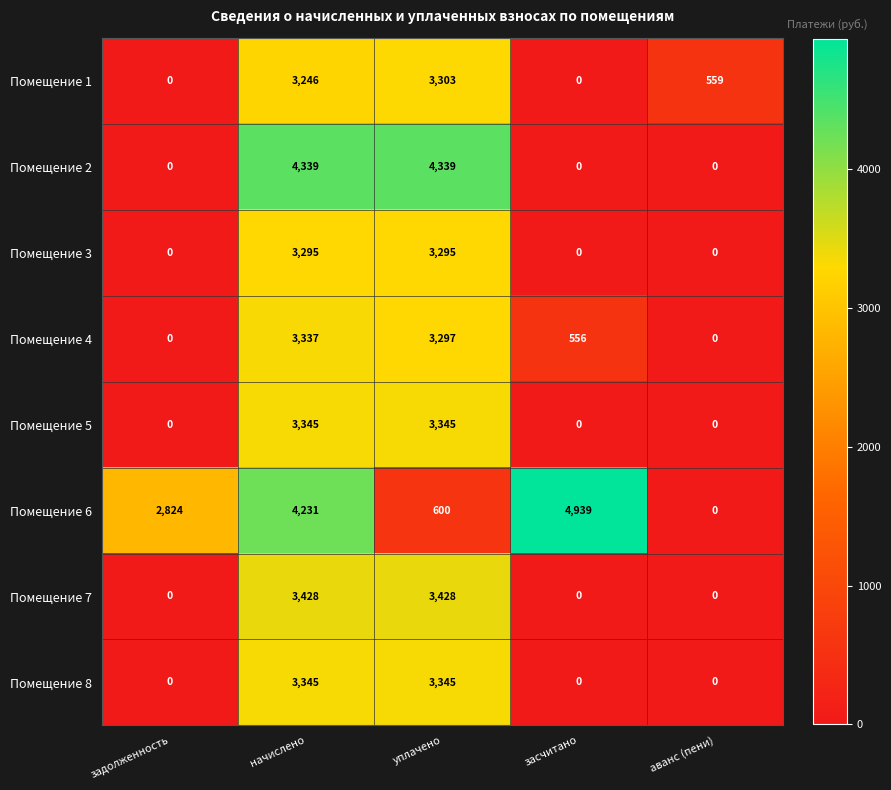

What is the maximum value shown in the chart?

4939